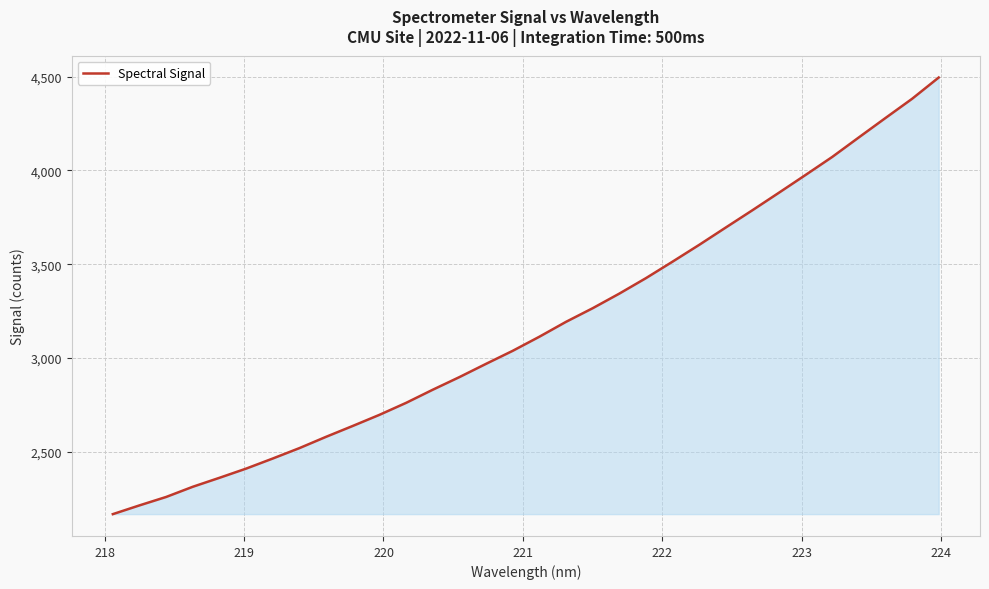

What is the difference between the maximum and minimum values?

2326.3